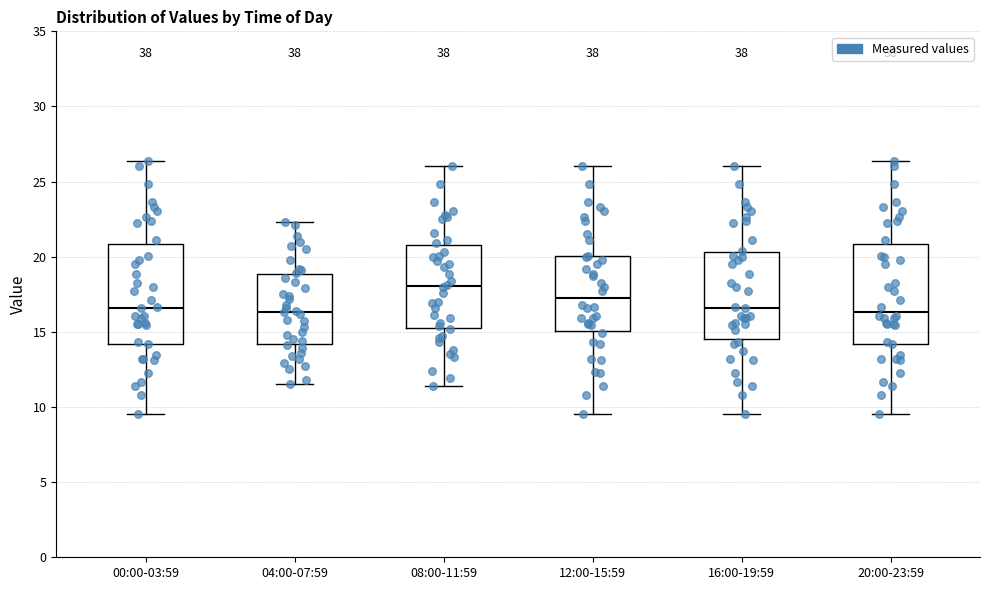

Reading left to right, transcribe this box plot: for each box, give where its median line is, the range the box spans, and where its two whiskers end, as read against the y-axis. The values are not printed on the chart, so give them approximately, as read against the axis.

00:00-03:59: median 16.5, box 14.0 to 21.0, whiskers 9.5 to 26.5
04:00-07:59: median 16.5, box 14.0 to 19.0, whiskers 11.5 to 22.5
08:00-11:59: median 18.0, box 15.5 to 21.0, whiskers 11.5 to 26.0
12:00-15:59: median 17.5, box 15.0 to 20.0, whiskers 9.5 to 26.0
16:00-19:59: median 16.5, box 14.5 to 20.5, whiskers 9.5 to 26.0
20:00-23:59: median 16.5, box 14.0 to 21.0, whiskers 9.5 to 26.5